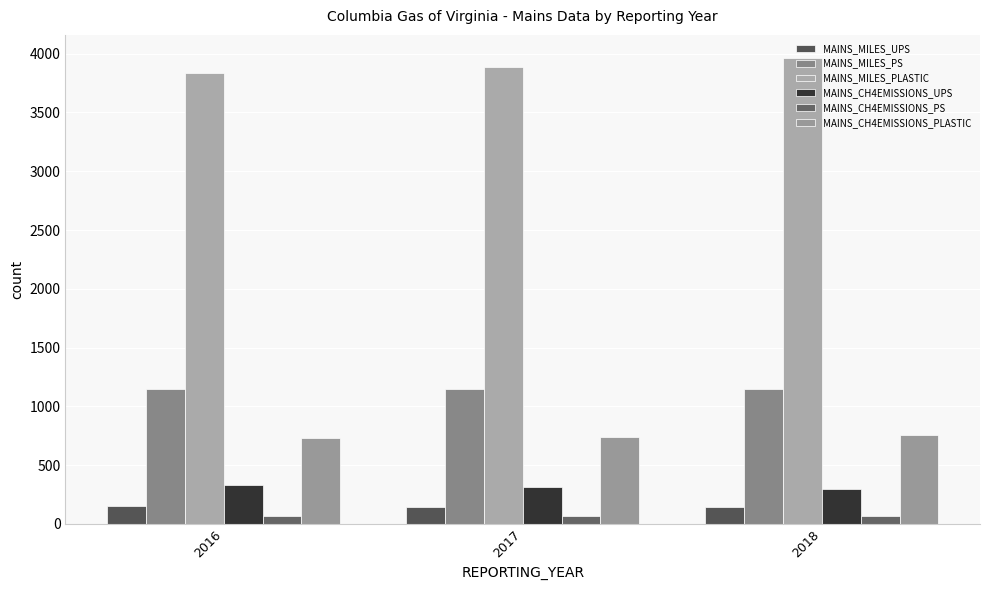

What is the value of the MAINS_CH4EMISSIONS_UPS bar at the 1st from the left?

328.9